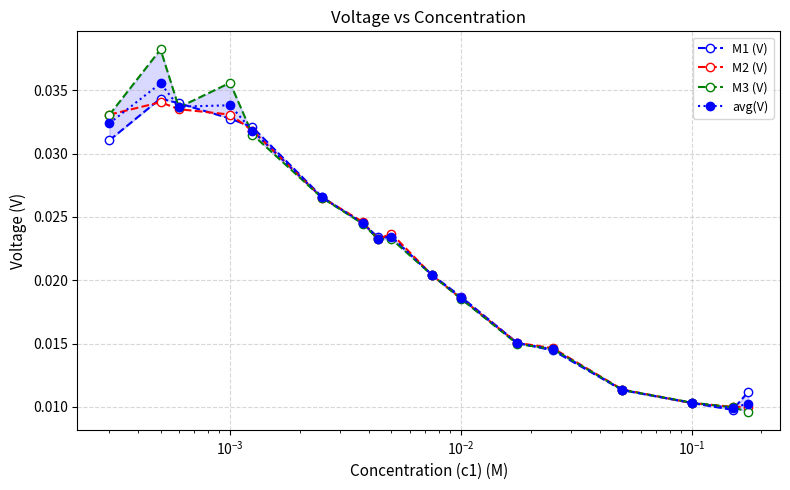

True or false: avg(V) has more than 1 interior local peaks.

True